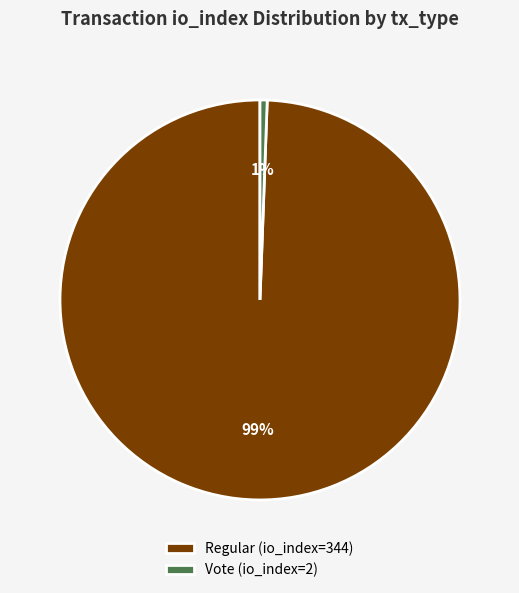

The Regular (io_index=344) slice represents 99% of the pie. True or false?

True